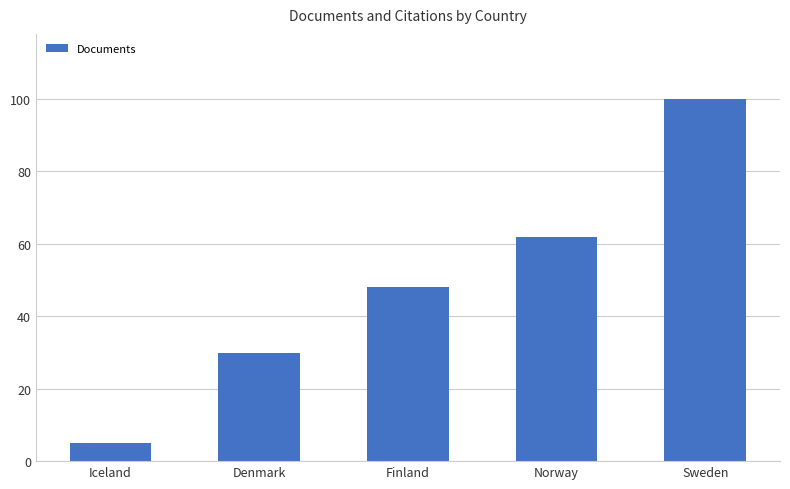

The chart shows a value of 53 at Denmark. True or false?

False